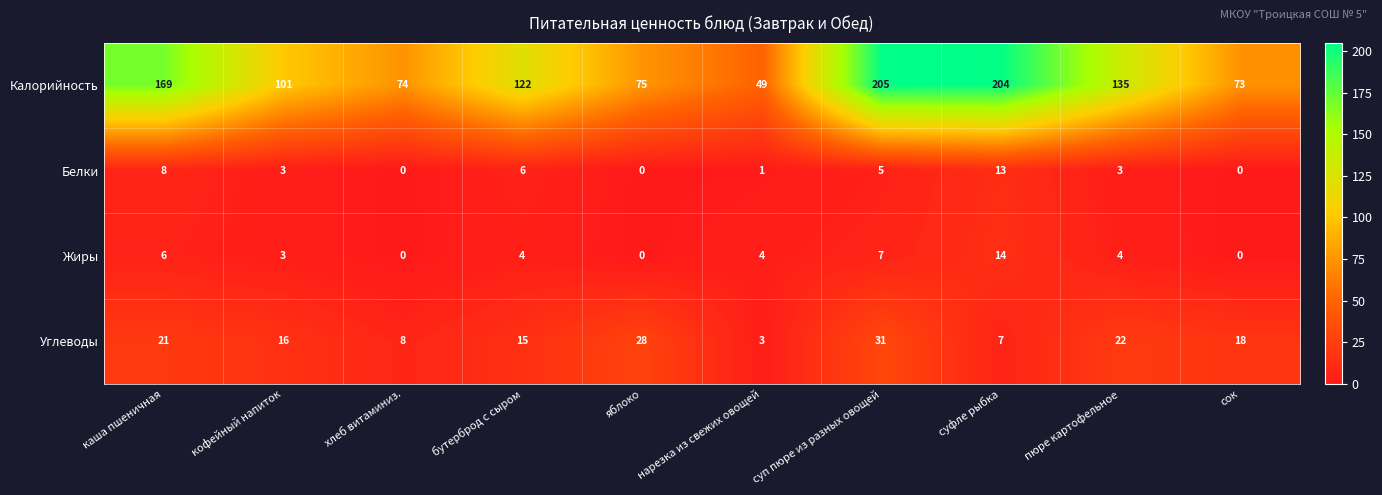

Count the number of categories in the chart.

10